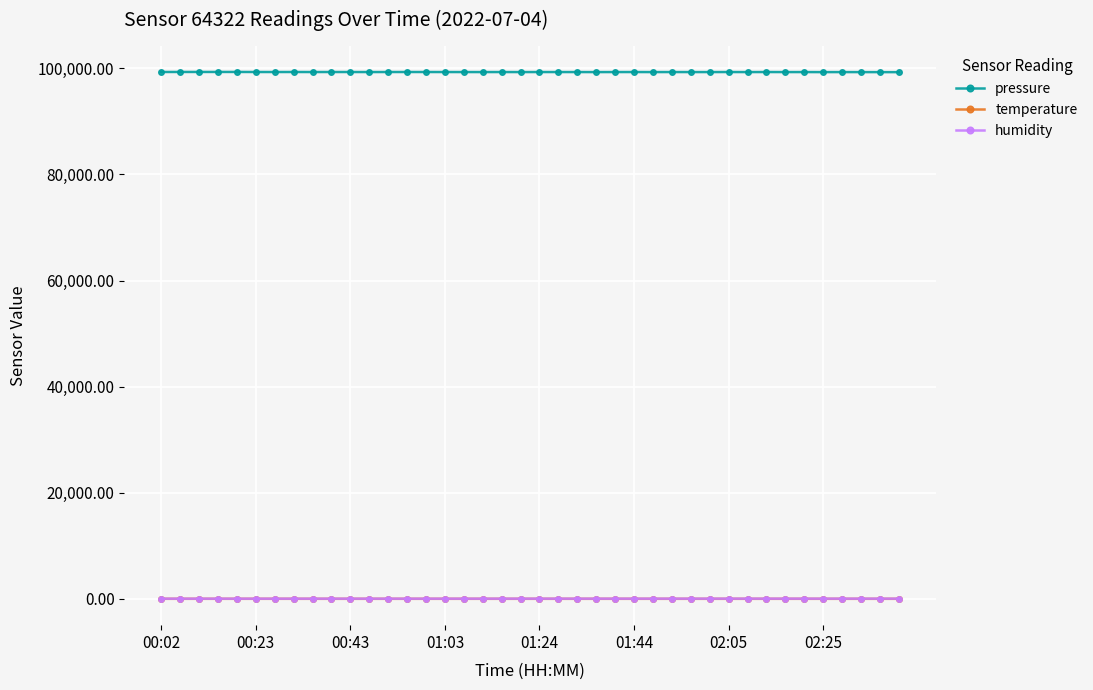

True or false: temperature and pressure cross at least once.

False